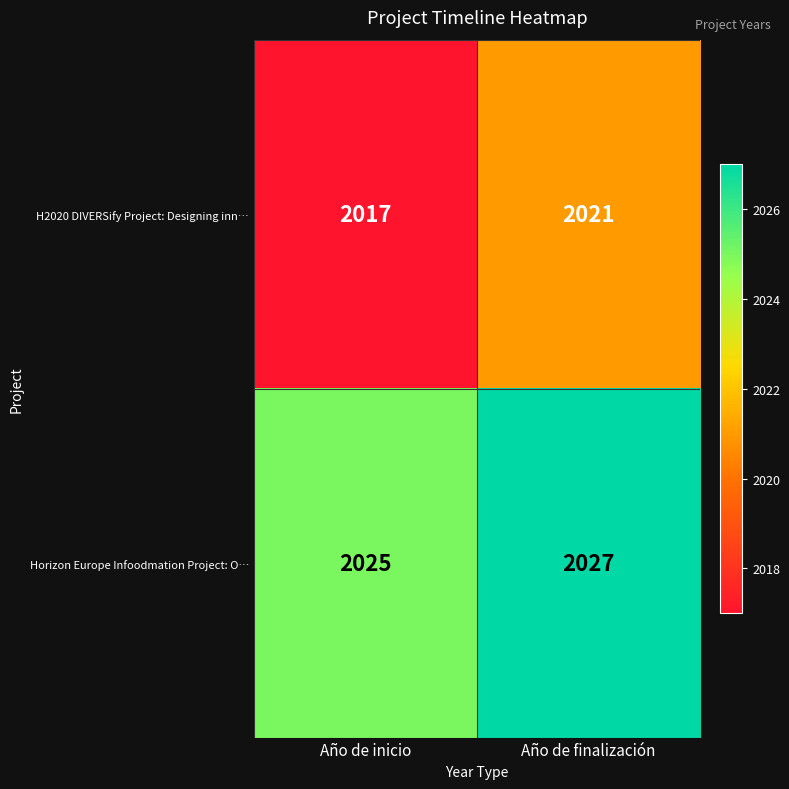

At which category is the sum across all series the highest?

Año de finalización